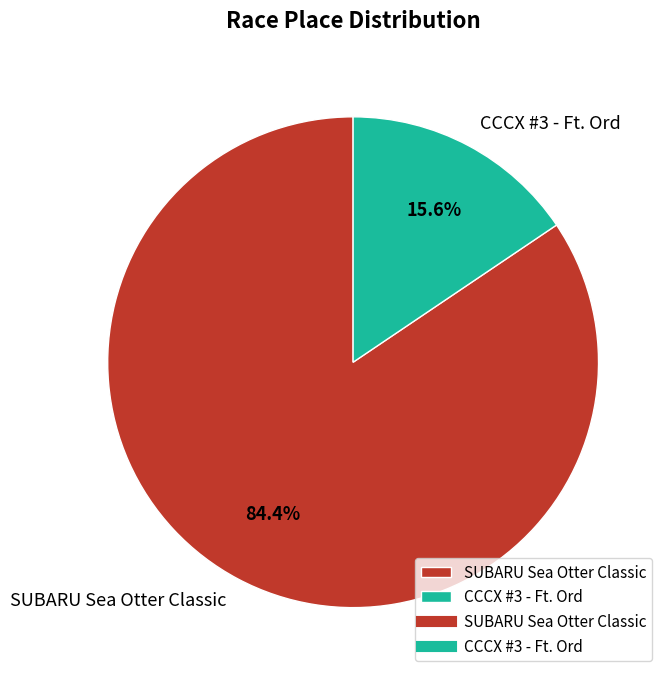

Which has a higher value, CCCX #3 - Ft. Ord or SUBARU Sea Otter Classic?

SUBARU Sea Otter Classic